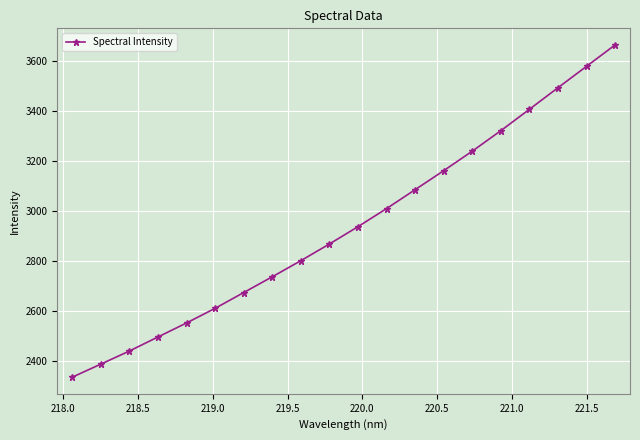

What is the greatest value displayed?

3665.5